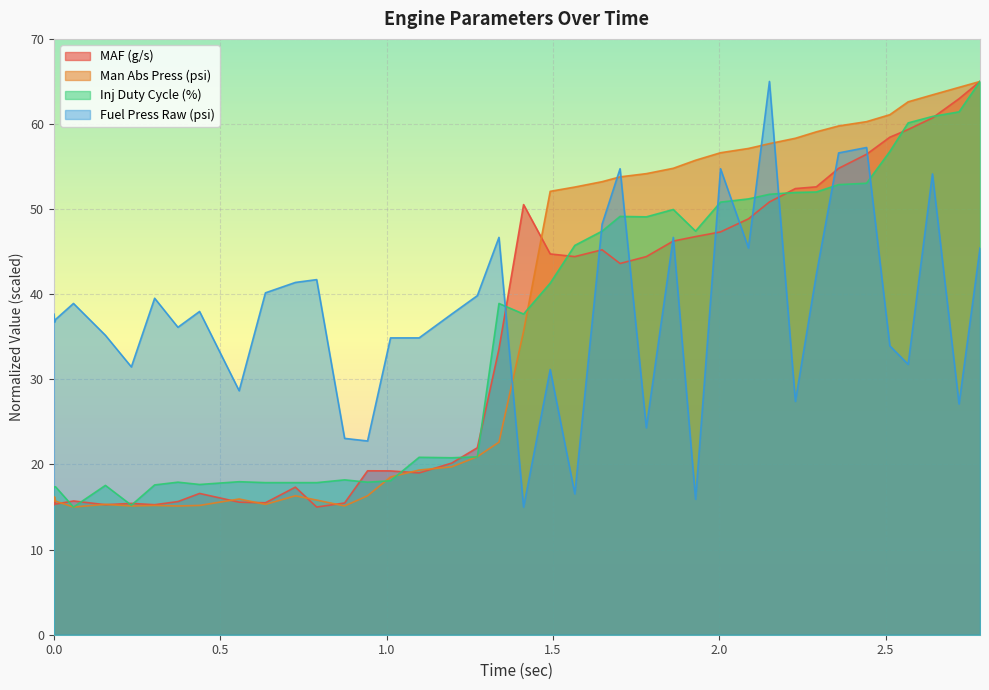

In MAF (g/s), how many points are higher than both neighbors (excluding endpoints)?

8